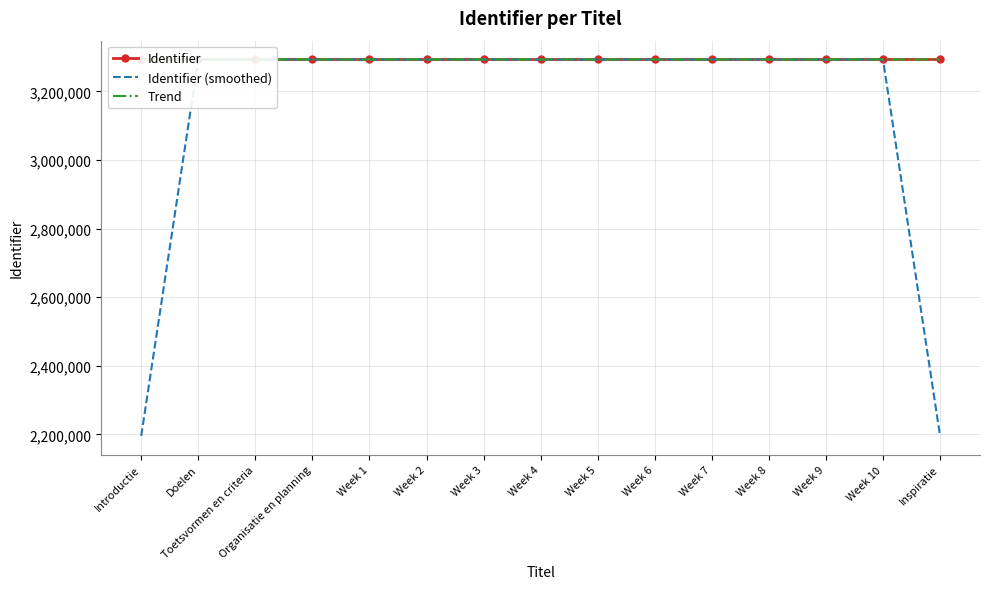

List the series in order of their peak value, highest first.

Identifier, Trend, Identifier (smoothed)